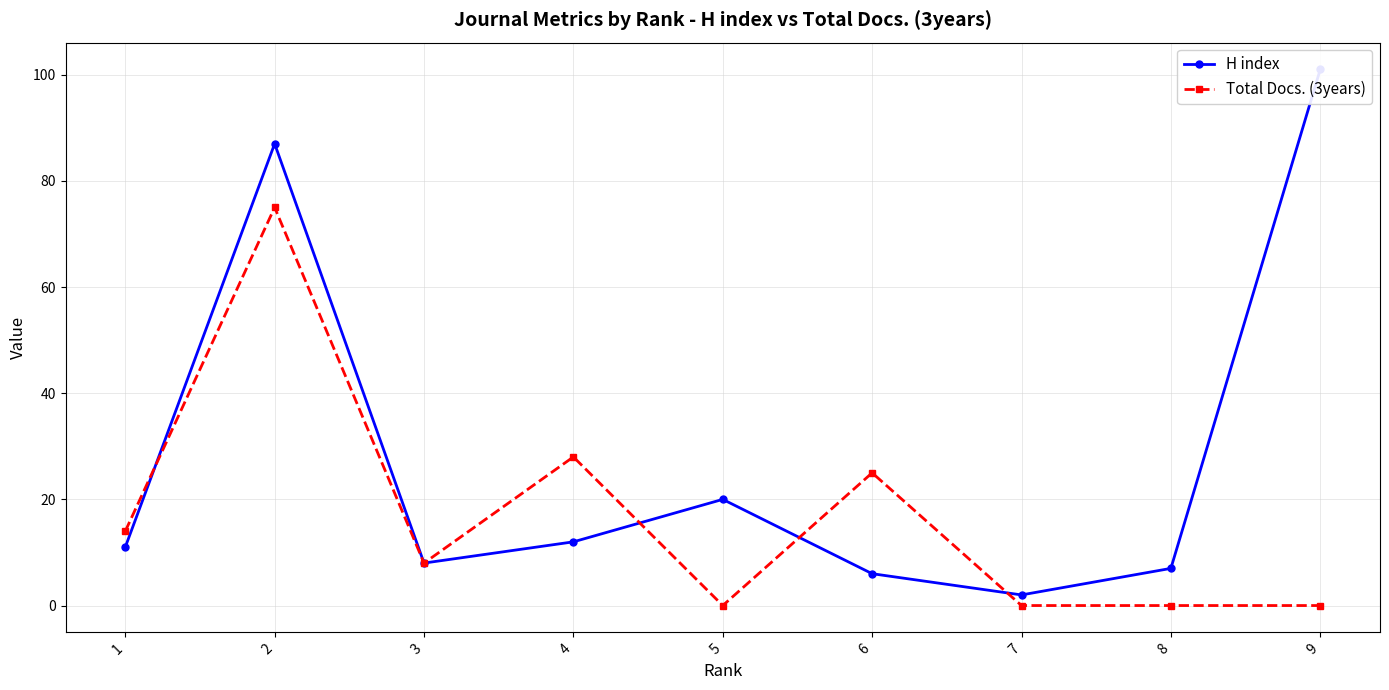

Is the value of Total Docs. (3years) at 9 greater than the value of H index at 9?

No